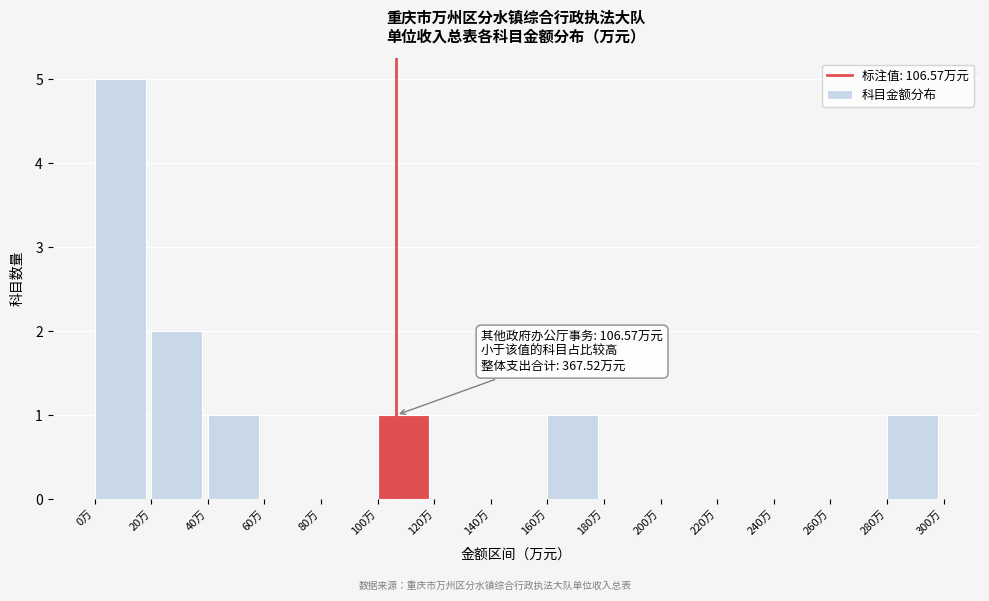

Over which range of the x-axis is the bar tallest?

0 to 20